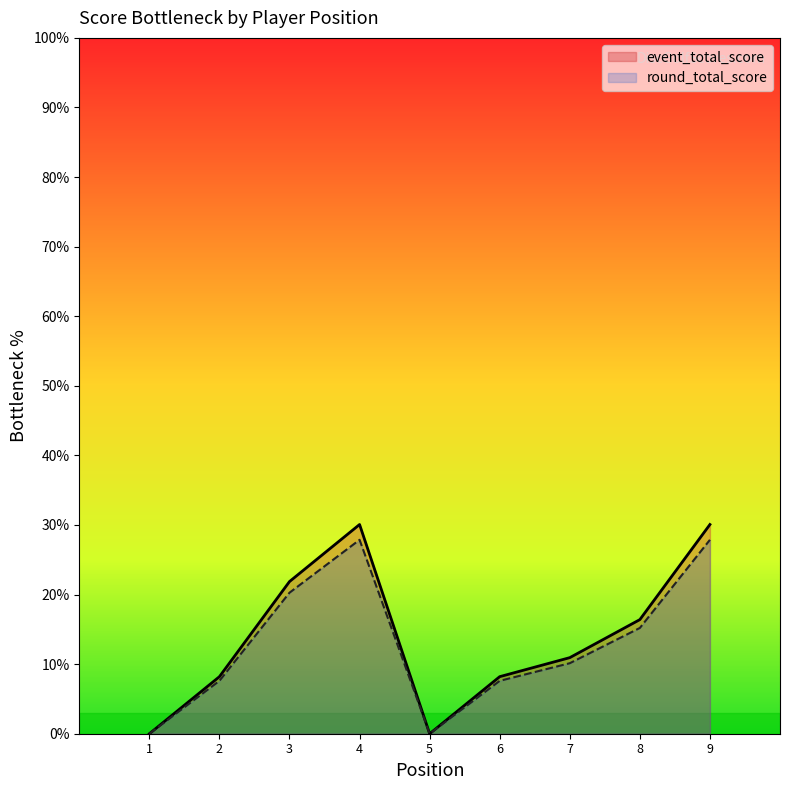

At how many categories does at least one series exceed 25?

2